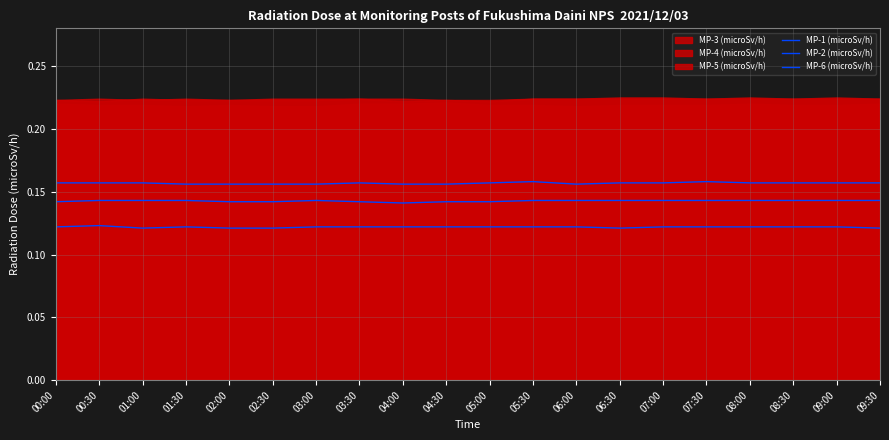

Which series has the largest range (max minus min)?

MP-1 (microSv/h)